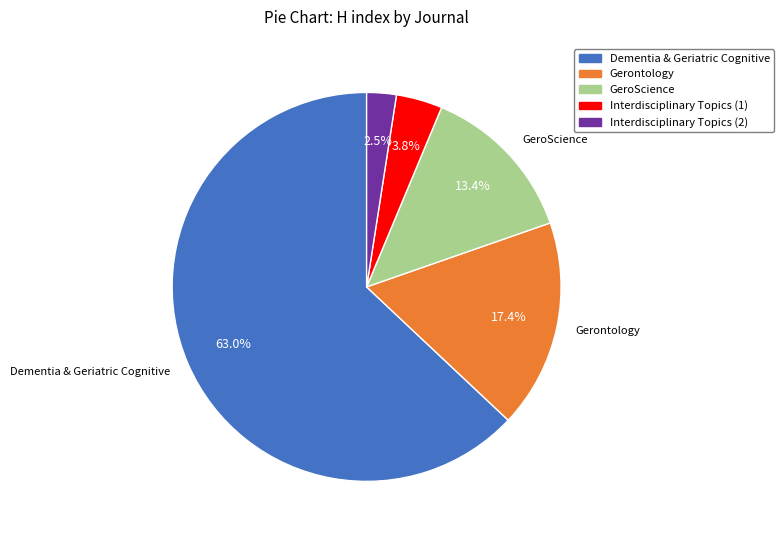

To the nearest percent, what is the average slice percentage?

20%